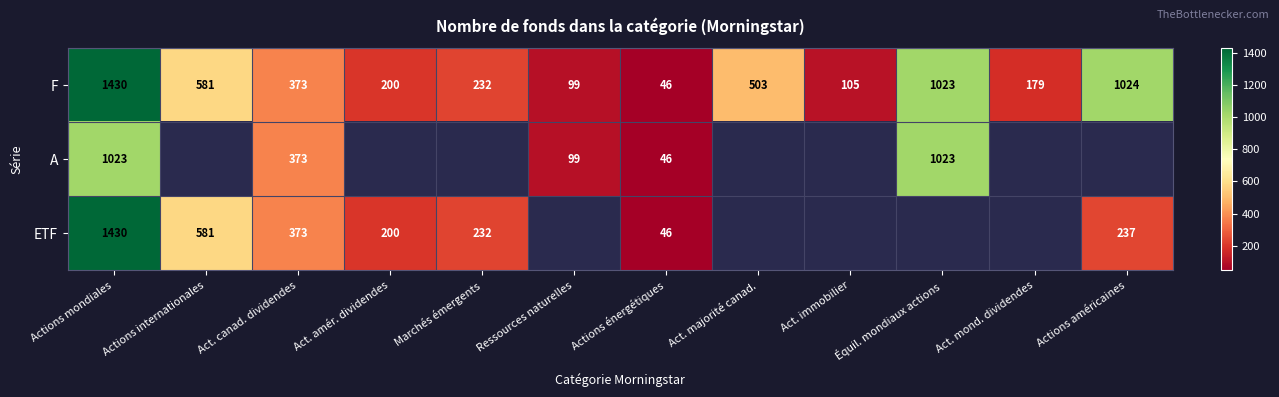

What is the sum of the ETF values at Act. amér. dividendes and Actions américaines?

437